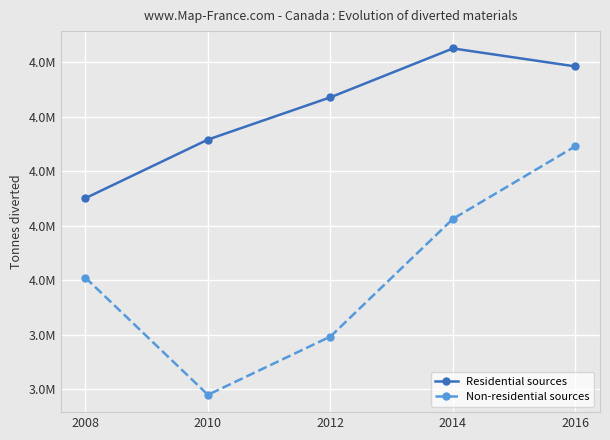

Does the chart have visible grid lines?

Yes